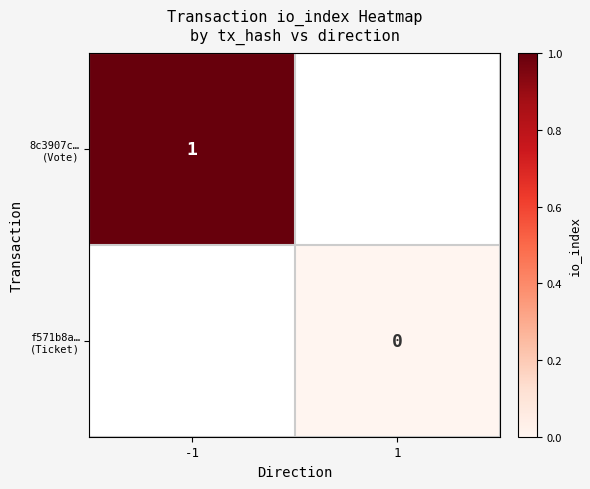

What is the maximum value shown in the chart?

1.0